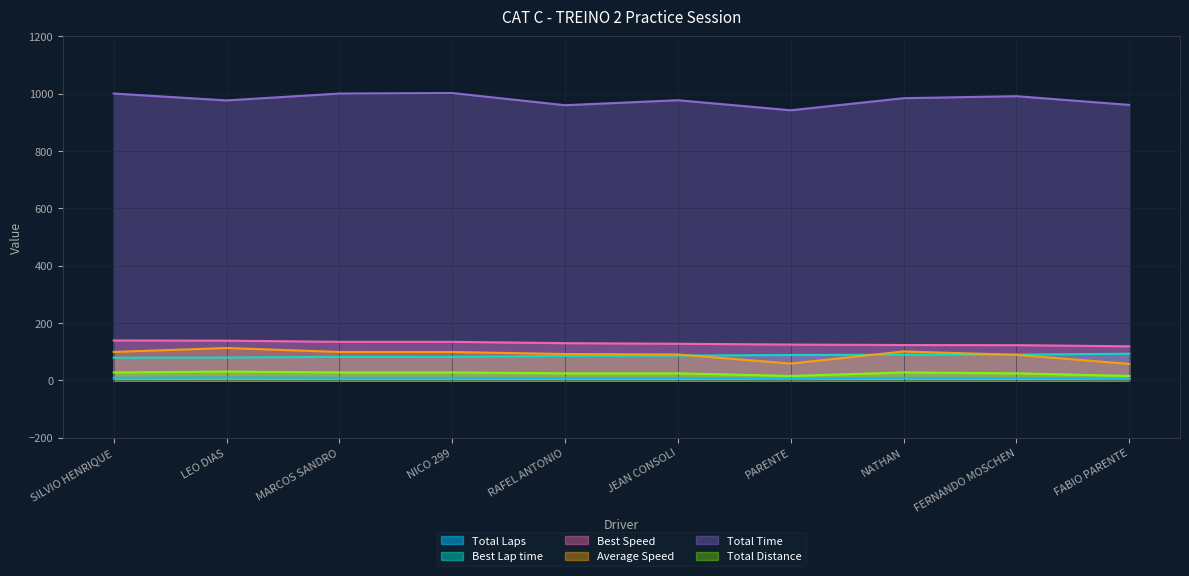

What is the sum of the Average Speed values at NICO 299 and JEAN CONSOLI?

189.0